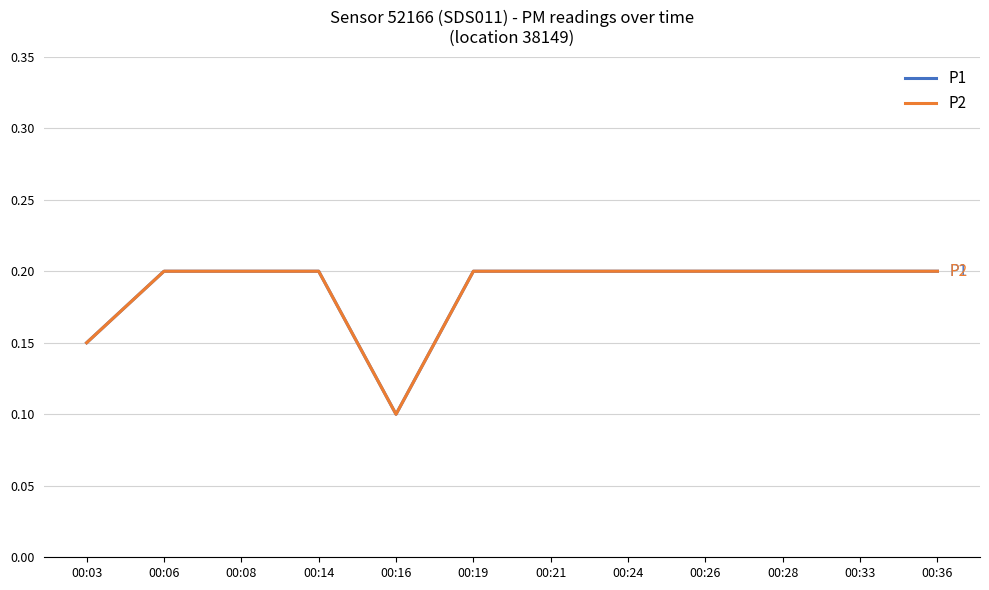

Which category has the highest value across all series?

00:06